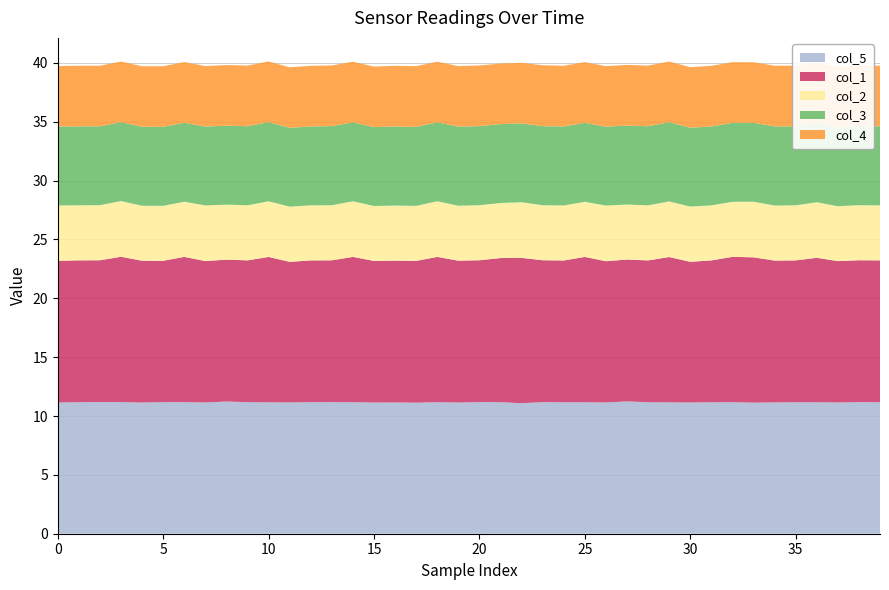

Reading left to right, list all the values displayed in this chart.

col_5: 11.1	11.2	11.2	11.2	11.1	11.2	11.2	11.1	11.2	11.2	11.2	11.2	11.2	11.2	11.2	11.1	11.2	11.1	11.2	11.1	11.2	11.2	11.1	11.2	11.2	11.2	11.2	11.2	11.2	11.2	11.1	11.2	11.2	11.1	11.2	11.2	11.2	11.2	11.2	11.2
col_1: 12.0	12.1	12.1	12.3	12.0	12.0	12.3	12.0	12.1	12.1	12.3	11.9	12.0	12.1	12.3	12.0	12.1	12.0	12.3	12.1	12.1	12.2	12.3	12.1	12.0	12.3	12.0	12.1	12.1	12.3	12.0	12.1	12.3	12.3	12.1	12.1	12.3	12.0	12.1	12.1
col_2: 4.7	4.7	4.7	4.7	4.7	4.7	4.7	4.7	4.7	4.7	4.7	4.7	4.7	4.7	4.7	4.7	4.7	4.7	4.7	4.7	4.7	4.7	4.7	4.7	4.7	4.7	4.7	4.7	4.7	4.7	4.7	4.7	4.7	4.7	4.7	4.7	4.7	4.7	4.7	4.7
col_3: 6.7	6.7	6.7	6.7	6.7	6.7	6.7	6.7	6.7	6.7	6.7	6.7	6.7	6.7	6.7	6.7	6.7	6.7	6.7	6.7	6.7	6.7	6.7	6.7	6.7	6.7	6.7	6.7	6.7	6.7	6.7	6.7	6.7	6.7	6.7	6.7	6.7	6.7	6.7	6.7
col_4: 5.1	5.1	5.2	5.1	5.1	5.2	5.1	5.1	5.2	5.2	5.2	5.1	5.2	5.2	5.1	5.1	5.2	5.2	5.1	5.1	5.2	5.2	5.1	5.2	5.2	5.2	5.1	5.2	5.2	5.2	5.1	5.2	5.2	5.1	5.2	5.2	5.2	5.1	5.2	5.2